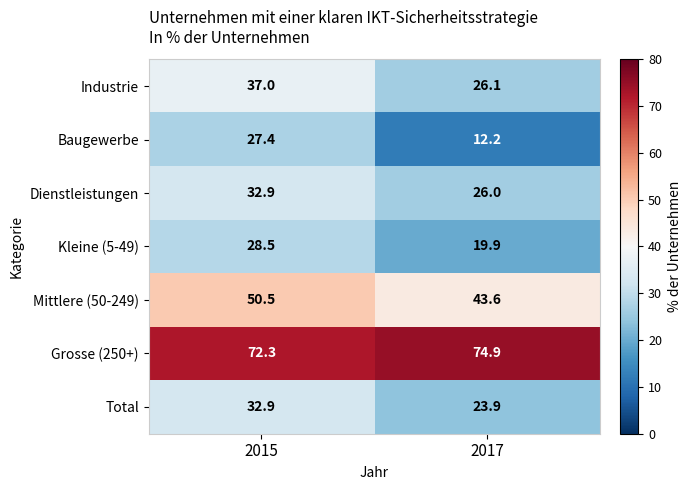

What value does the Grosse (250+) series have at 2015?

72.3